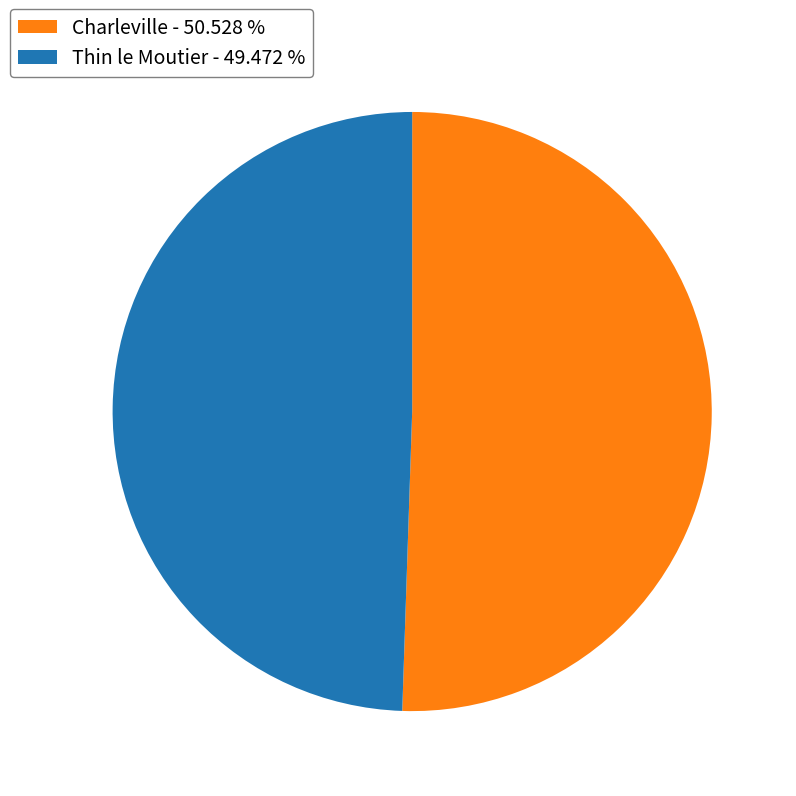

What is the ratio of the value at Charleville - 50.528 % to the value at Thin le Moutier - 49.472 %?

1.0